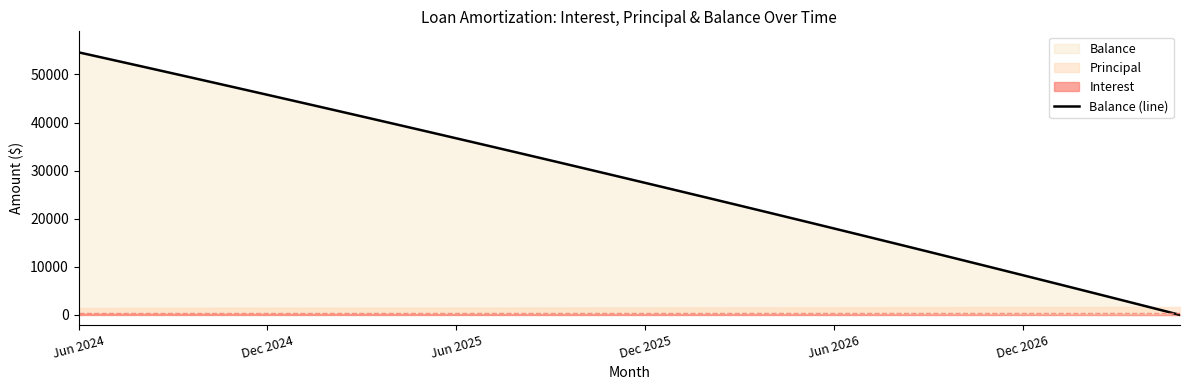

Rank the categories by value from lowest to highest.

35, 34, 33, 32, 31, 30, 29, 28, 27, 26, 25, 24, 23, 22, 21, 20, 19, 18, 17, 16, 15, 14, 13, 12, 11, 10, 9, 8, 7, 6, Dec 2026, Jun 2026, Dec 2025, Jun 2025, Dec 2024, Jun 2024